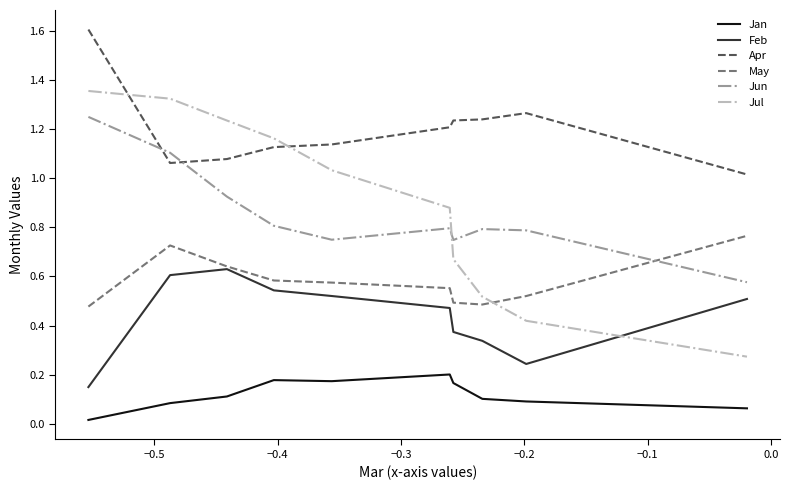

True or false: Jan and Feb intersect in this chart.

False